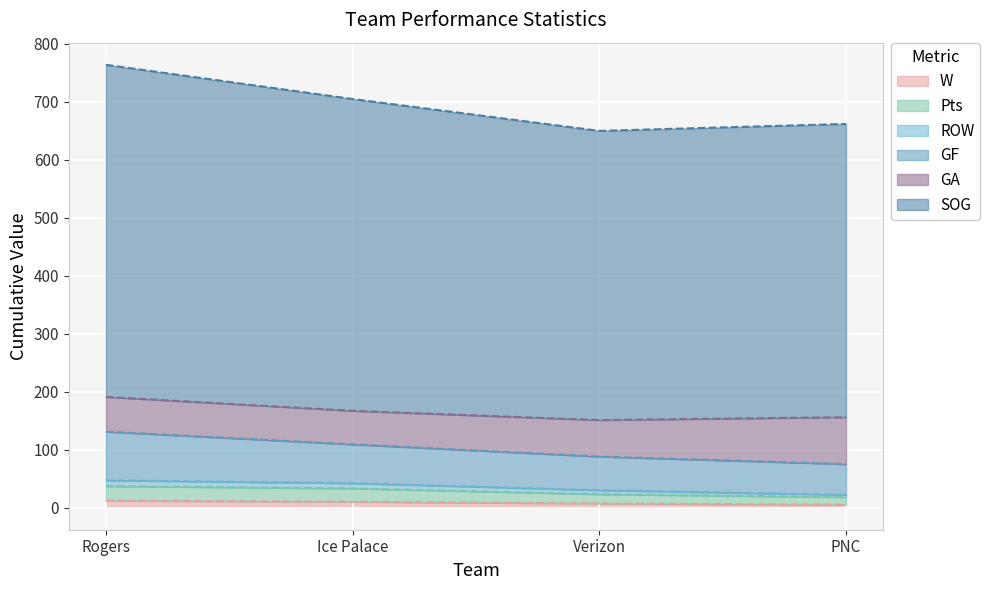

What position from the left is PNC?

4